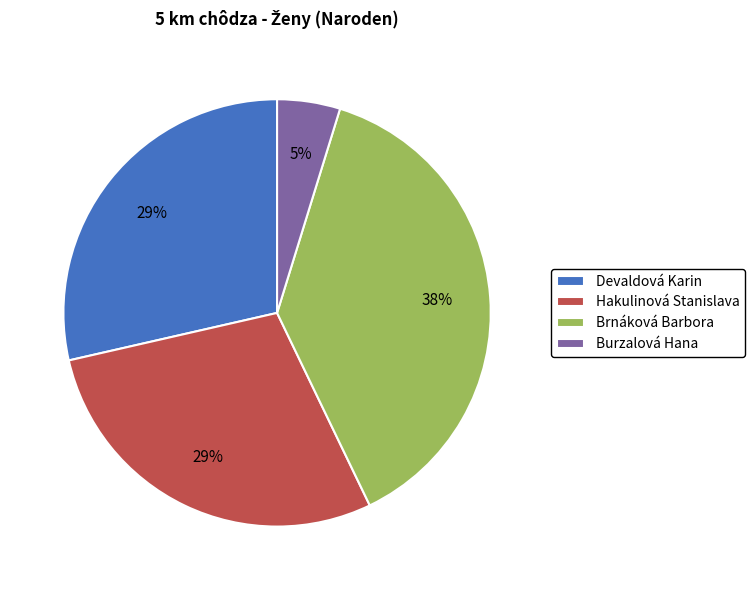

Which has a higher value, Hakulinová Stanislava or Burzalová Hana?

Hakulinová Stanislava